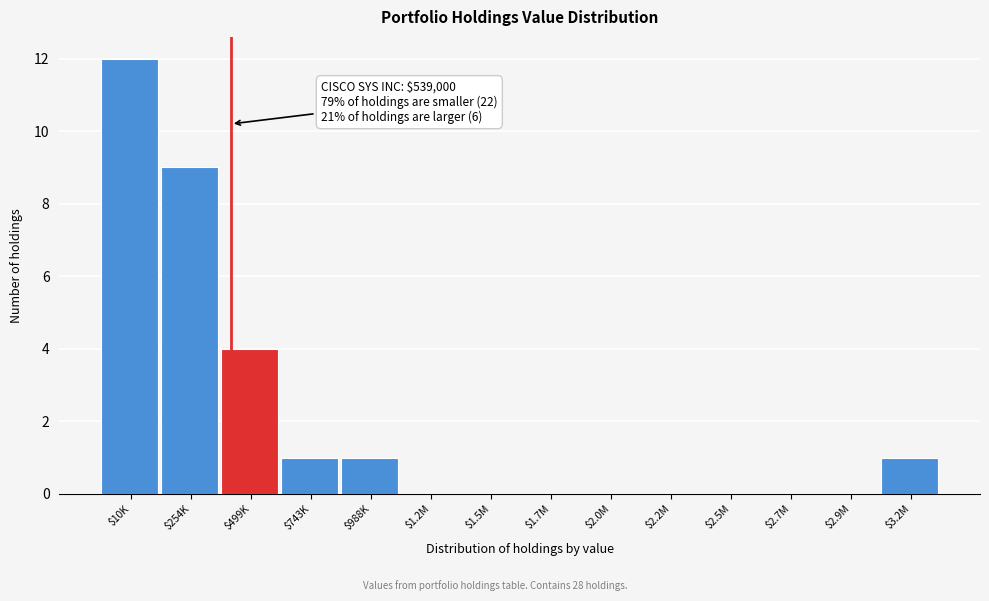

Where is the data nearest to the value 6?

$499K